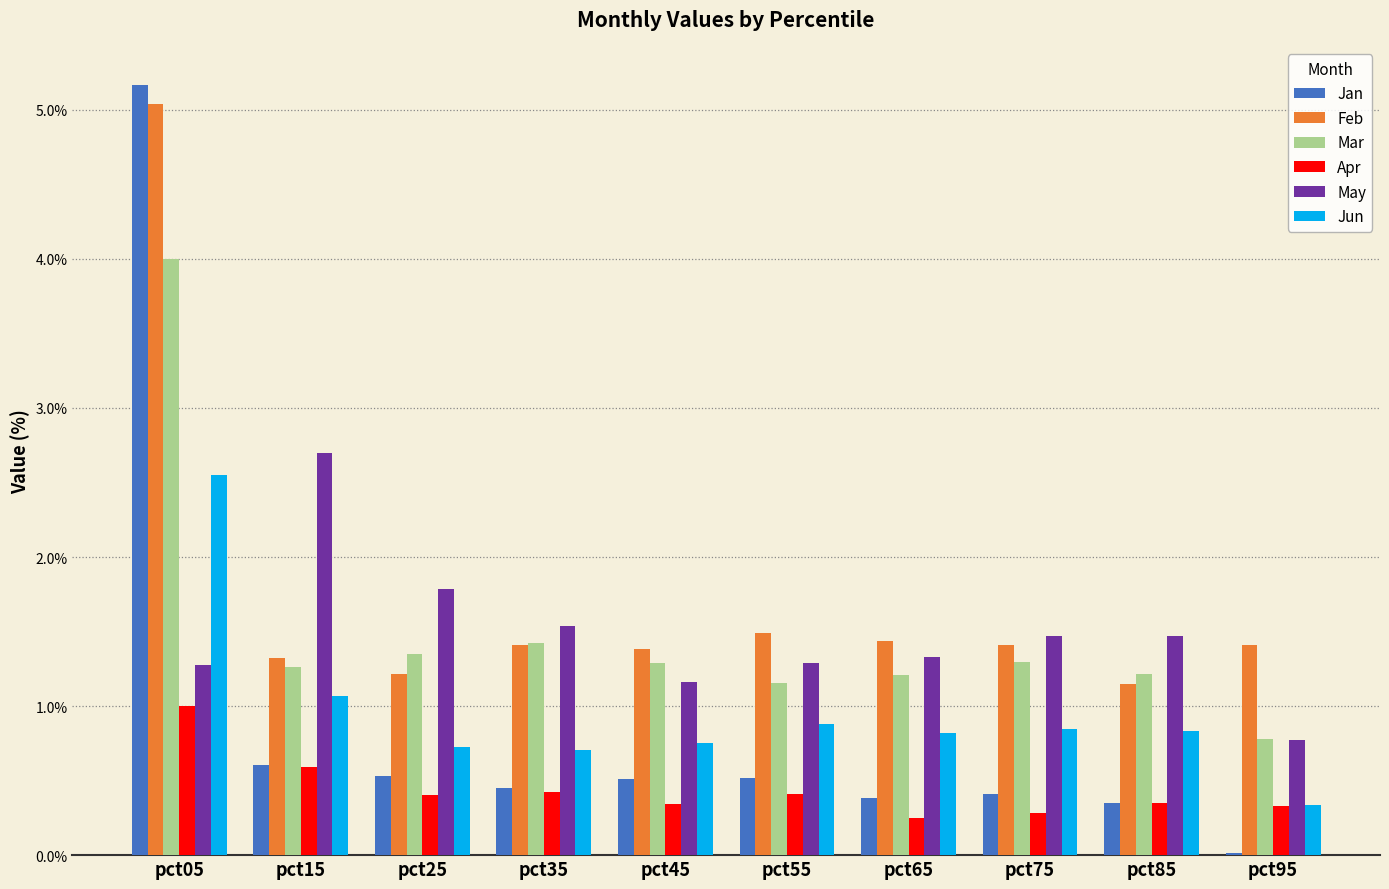

Which label corresponds to the largest value in the chart?

pct05